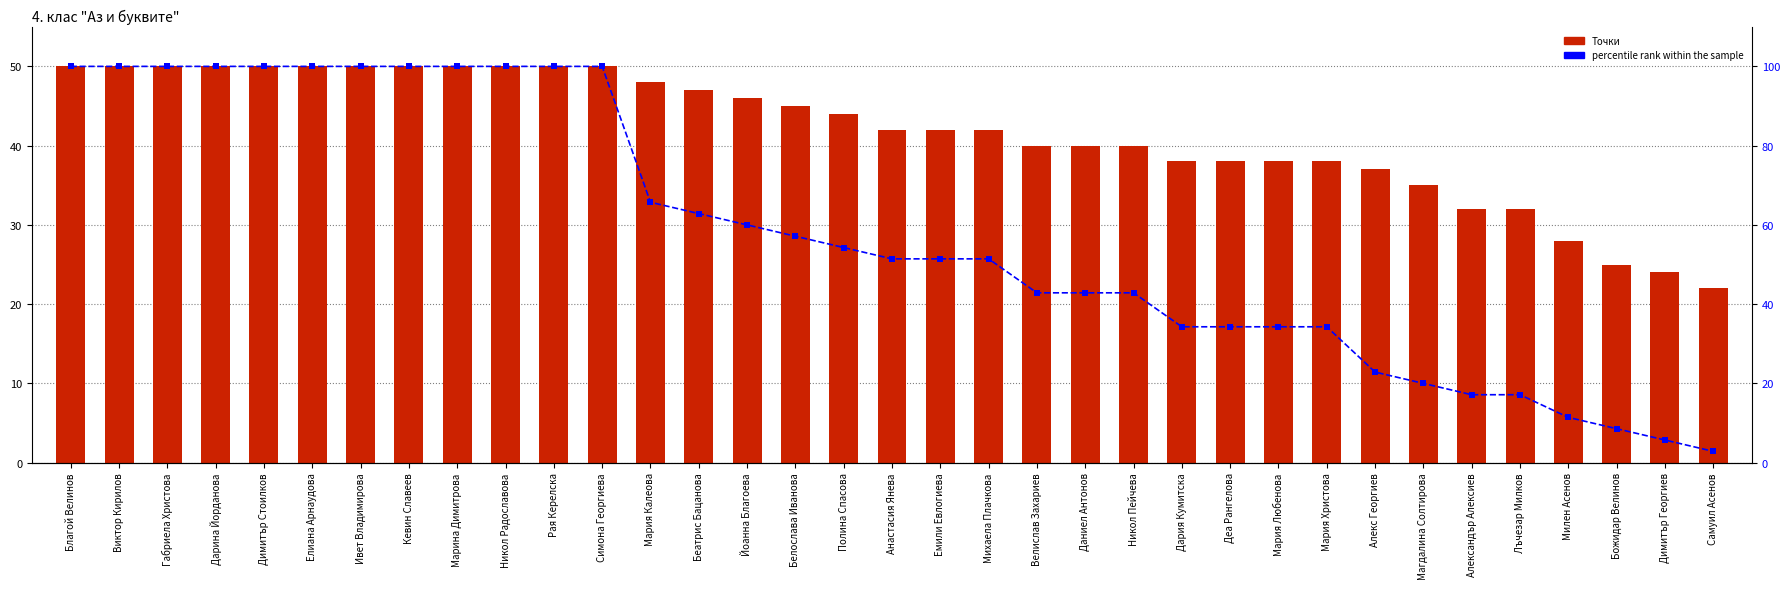

Is the value of Точки at Алекс Георгиев greater than the value of percentile rank within the sample at Даниел Антонов?

No